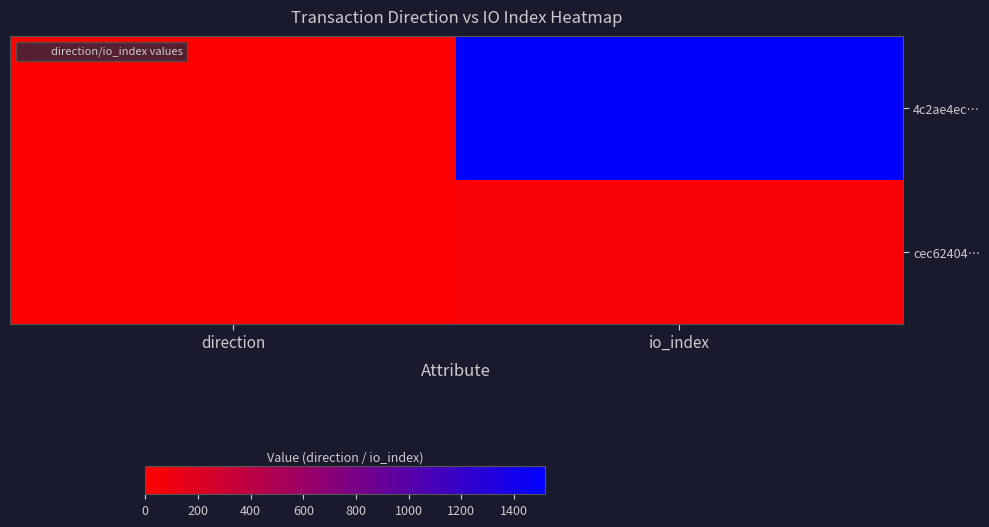

At how many categories does at least one series exceed 395?

1